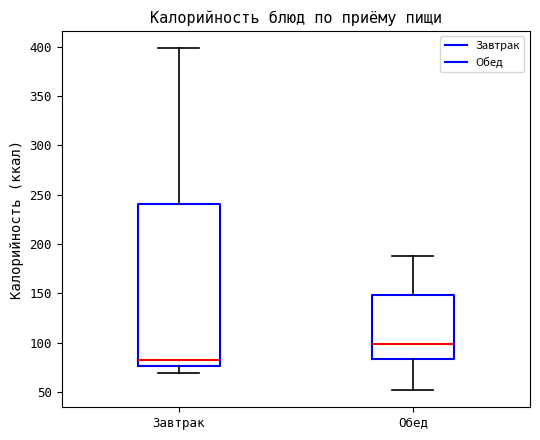

Reading left to right, transcribe this box plot: for each box, give where its median line is, the range the box spans, and where its two whiskers end, as read against the y-axis. The values are not printed on the chart, so give them approximately, as read against the axis.

Завтрак: median 80, box 75 to 240, whiskers 70 to 400
Обед: median 100, box 85 to 150, whiskers 50 to 185